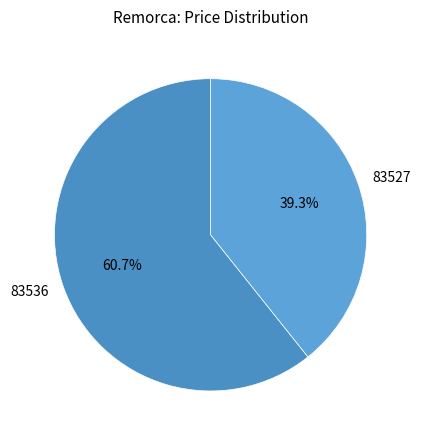

The 83527 slice represents 39% of the pie. True or false?

True